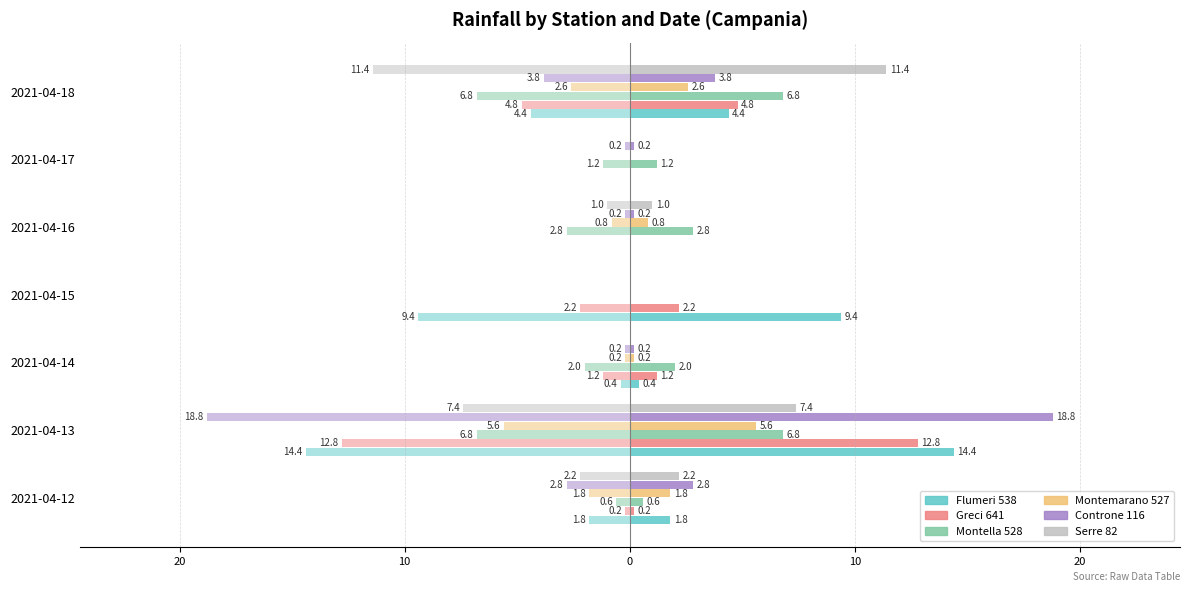

Count the number of categories in the chart.

7